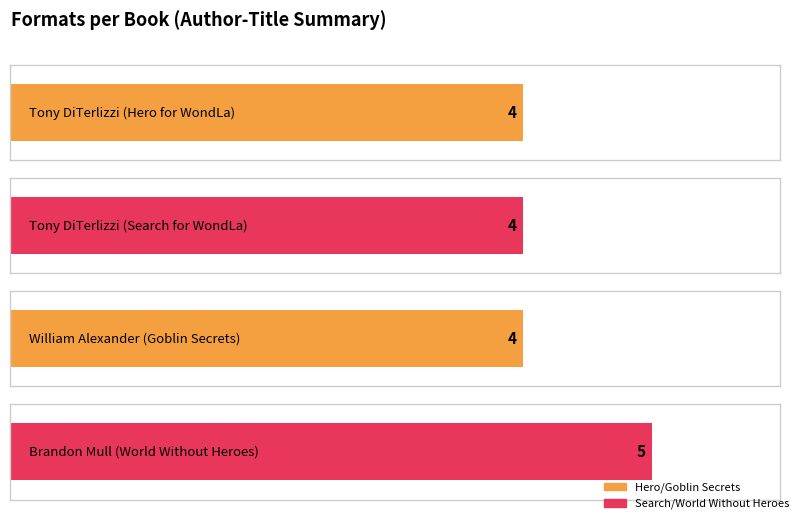

What is the minimum value shown in the chart?

4